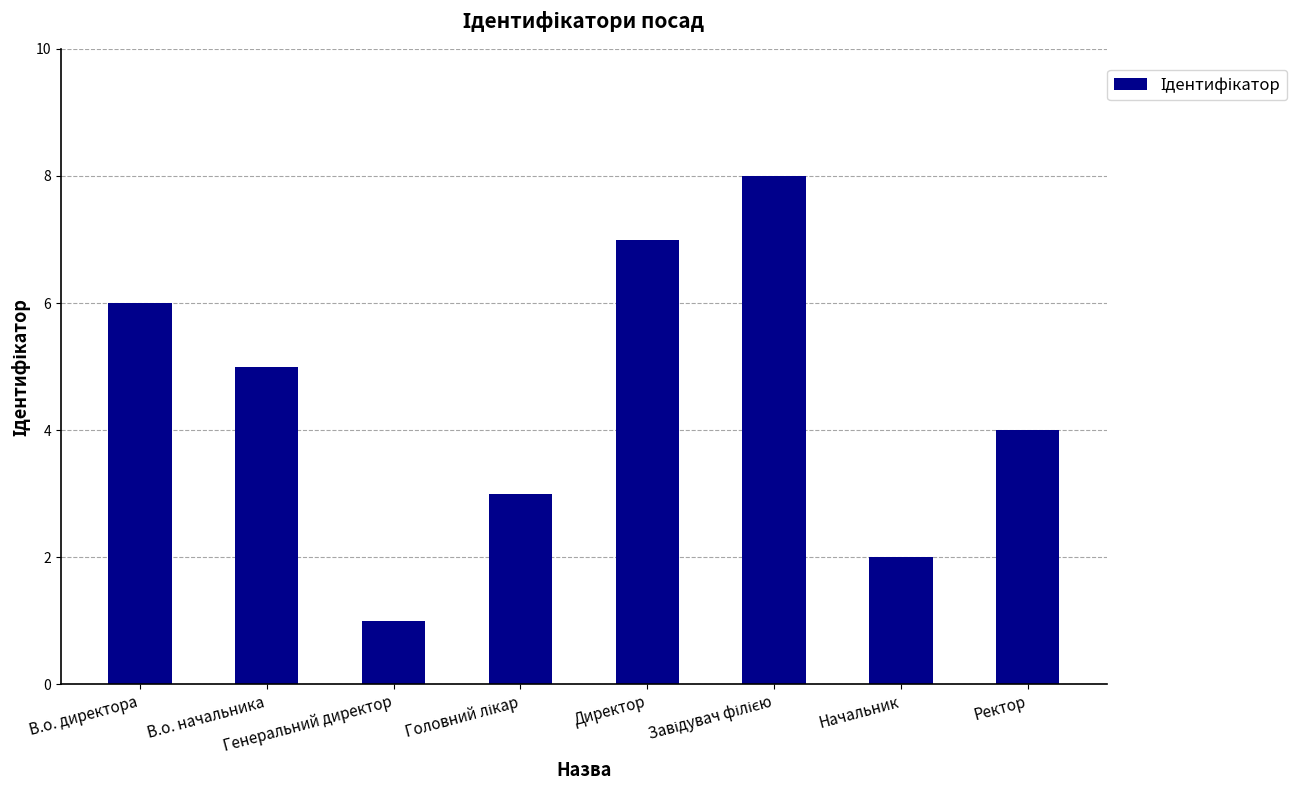

What is the difference between the maximum and second lowest values?

6